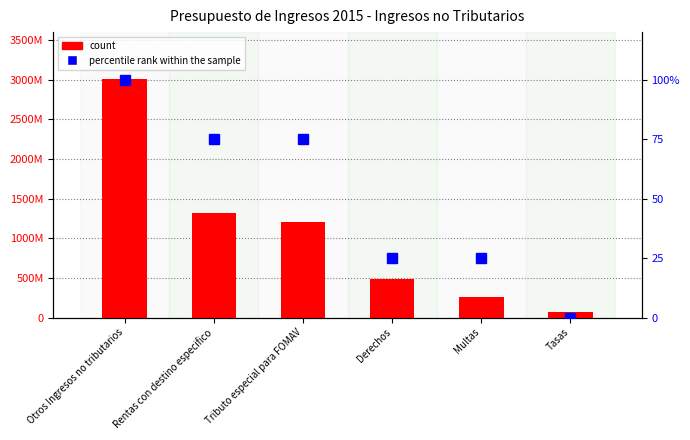

Rank the series by their average value, from highest to lowest.

count, percentile rank within the sample